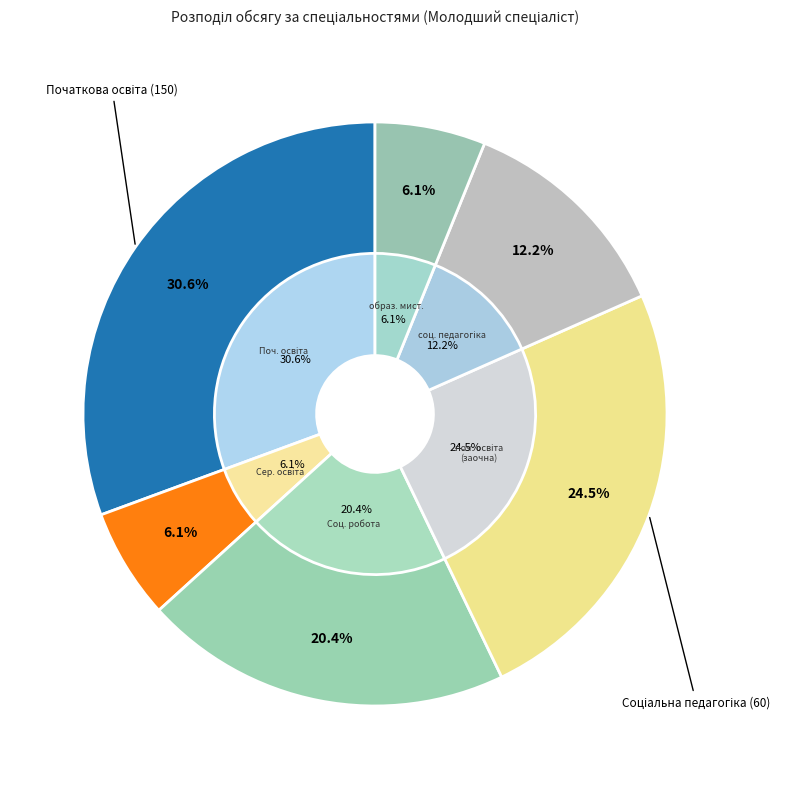

What percentage is the Початкова освіта slice, to the nearest percent?

31%